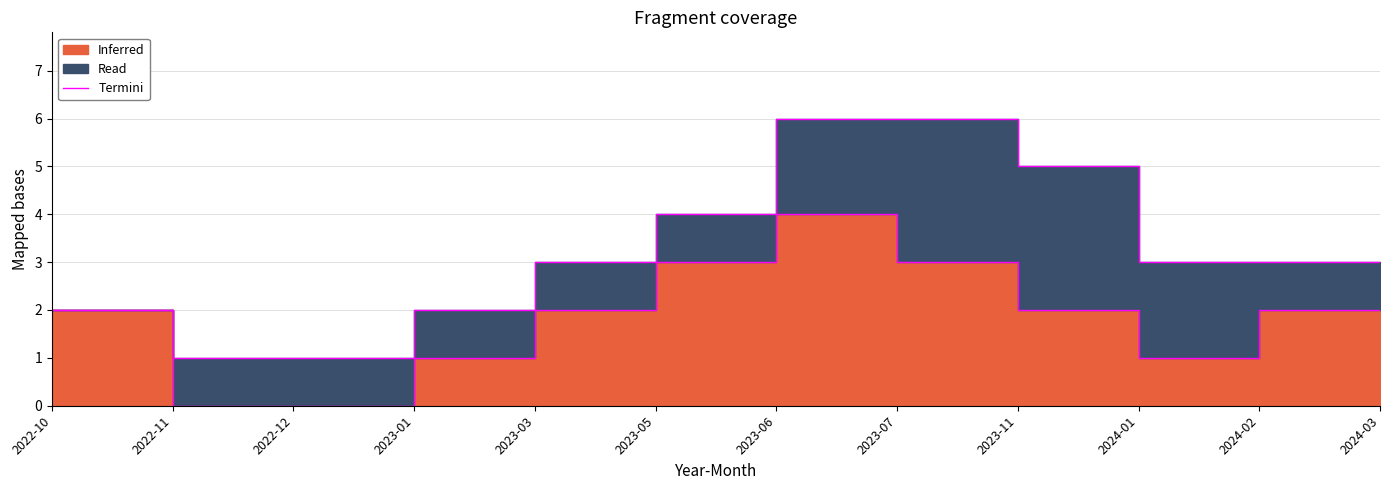

Reading left to right, transcribe all the data shown in this chart.

2022-10=2	2022-11=0	2022-12=0	2023-01=1	2023-03=2	2023-05=3	2023-06=4	2023-07=3	2023-11=2	2024-01=1	2024-02=2	2024-03=2